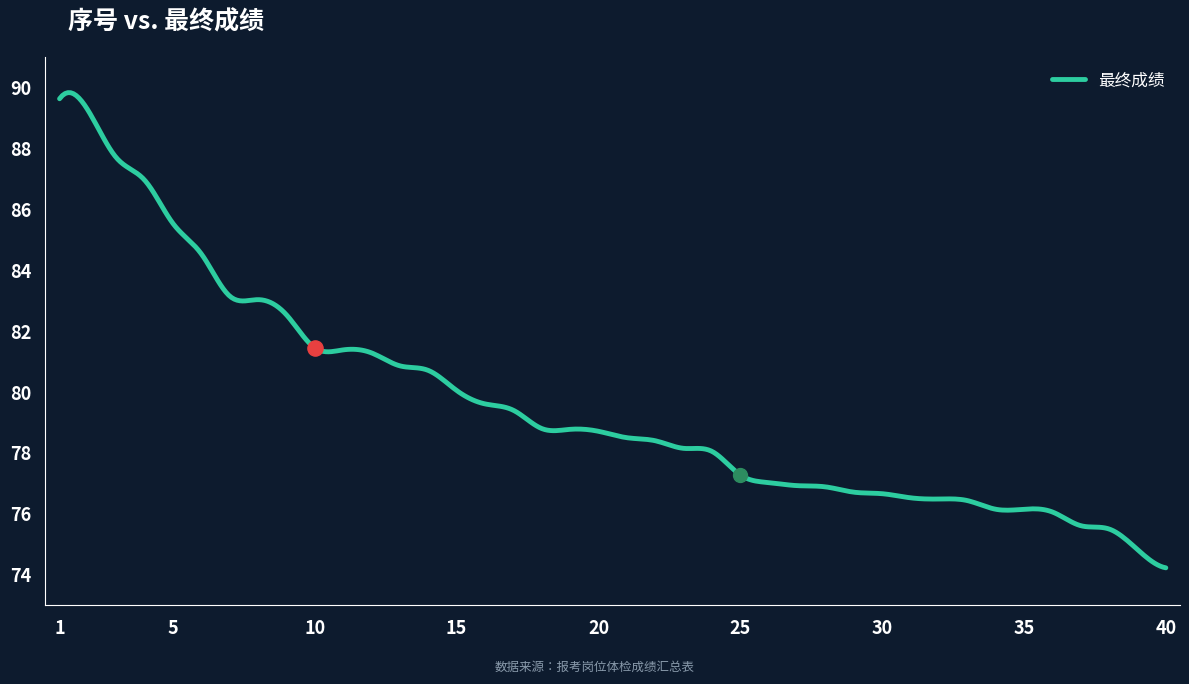

Which has a higher value, 4 or 28?

4